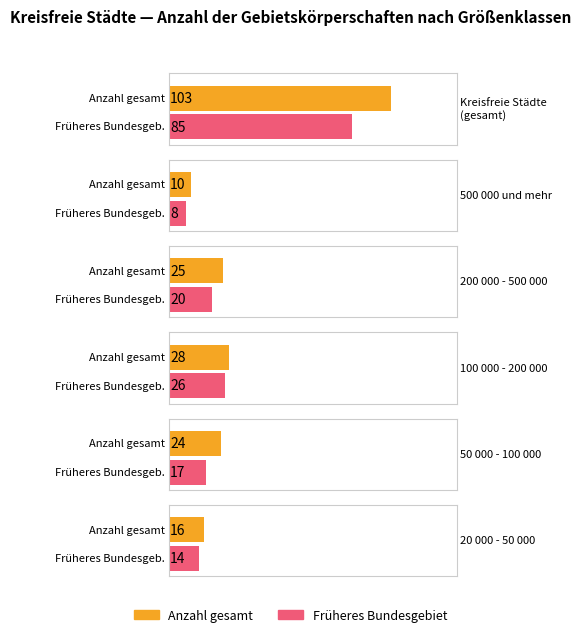

How many data points does each series have?

6